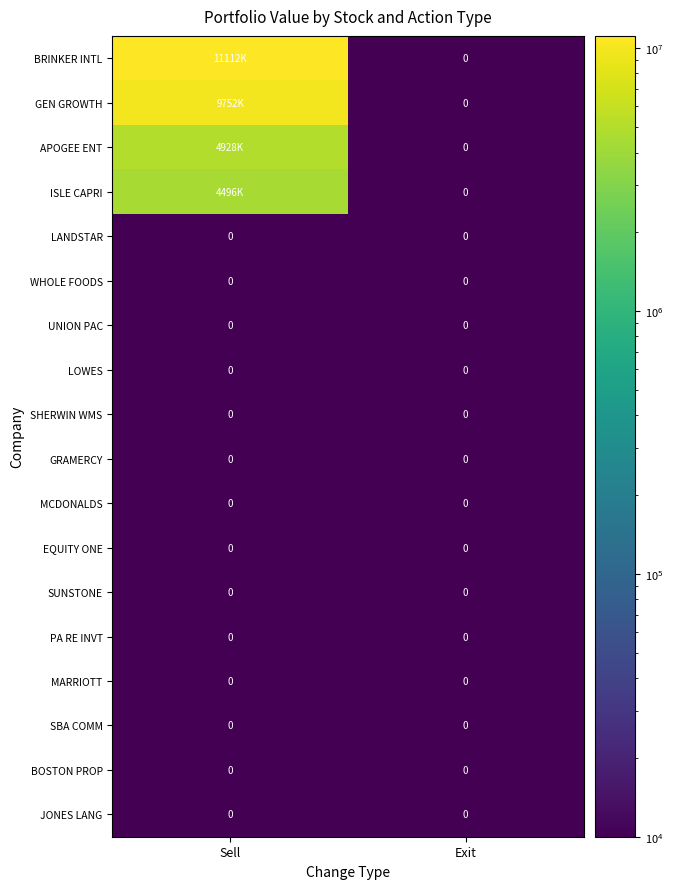

The value of SHERWIN WMS at Sell is 0. True or false?

True